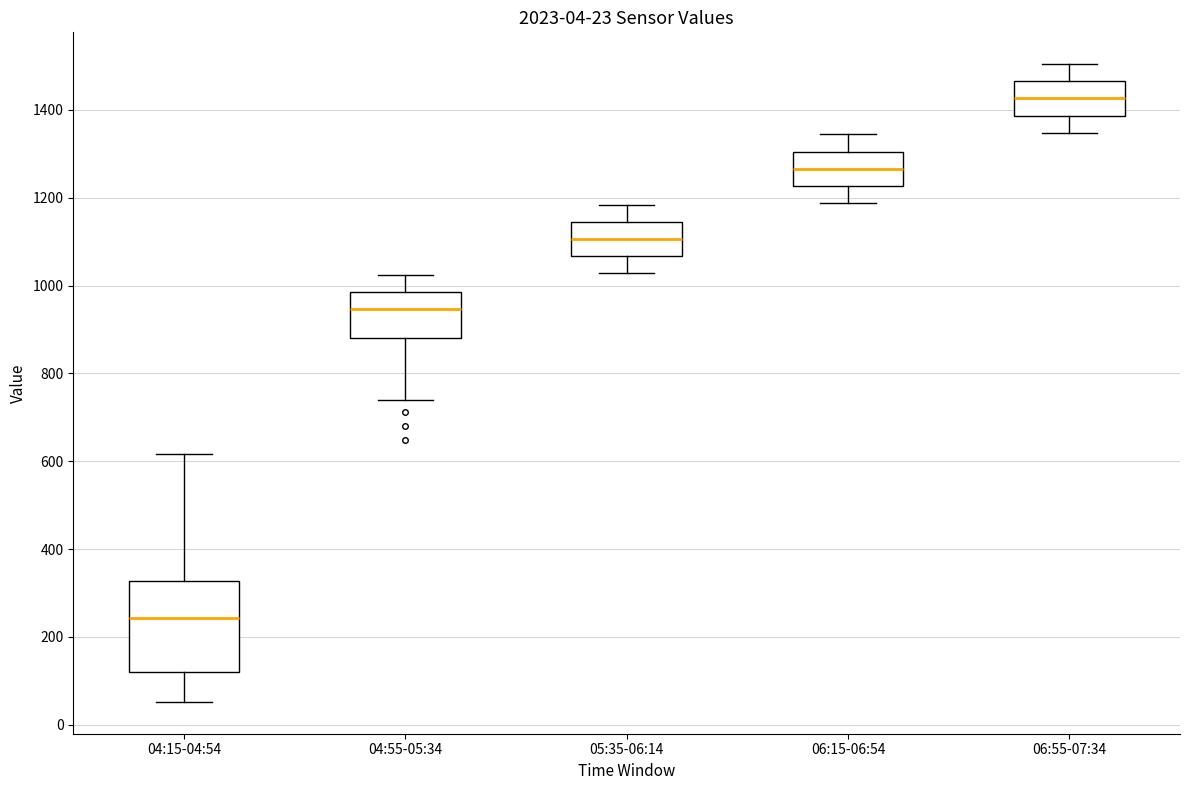

Which box is the tallest, from its lower edge to its upper edge?

04:15-04:54